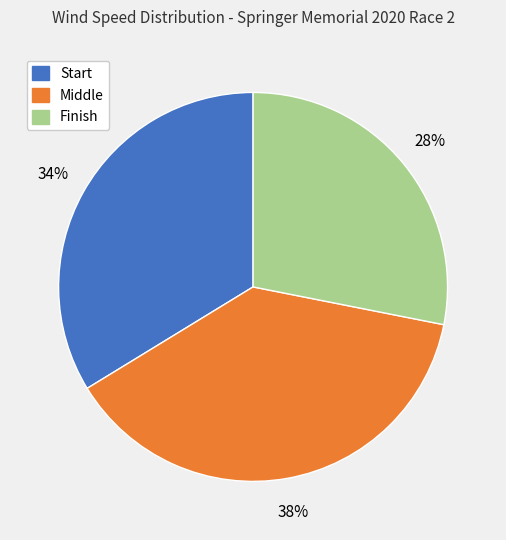

Approximately how many times larger is the value at Middle compared to Finish?

1.4